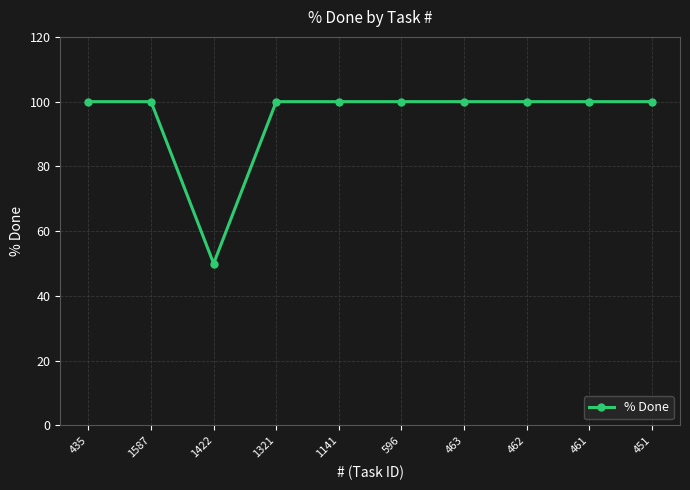

Approximately how many times larger is the value at 1141 compared to 463?

1.0